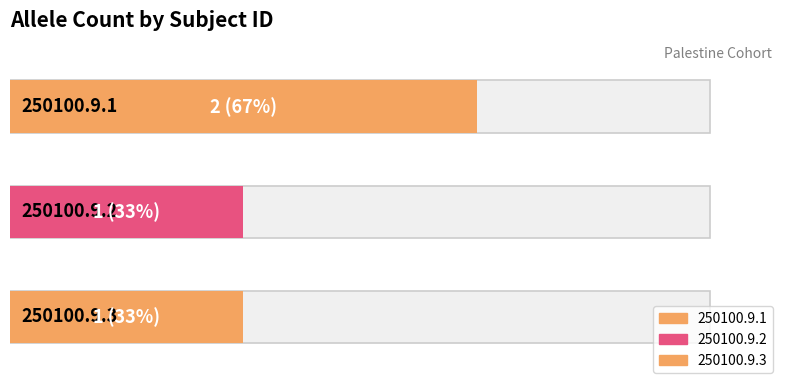

What is the value of the 2nd bar from the left?

1